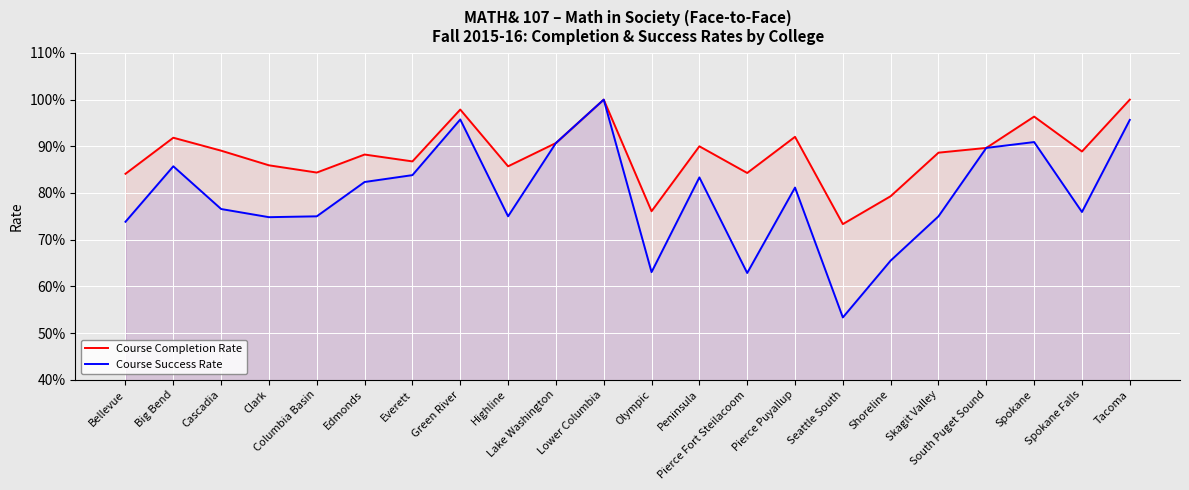

Rank the series at Everett from lowest to highest value.

Course Success Rate, Course Completion Rate